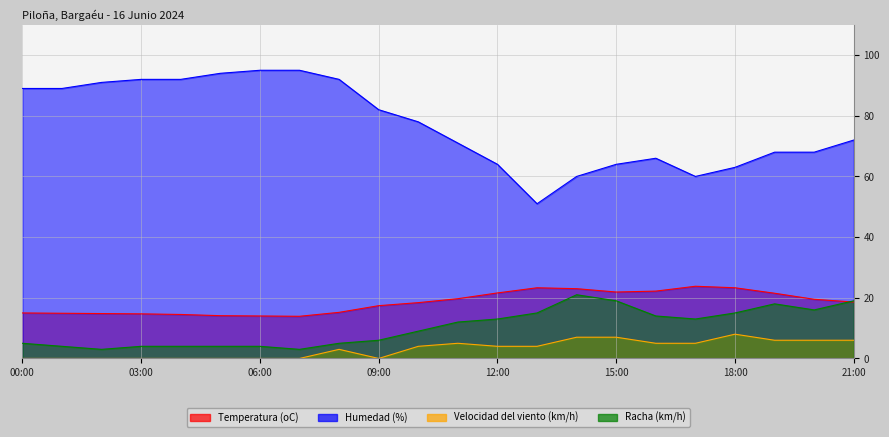

What is the average value of the Humedad (%) series?

77.1